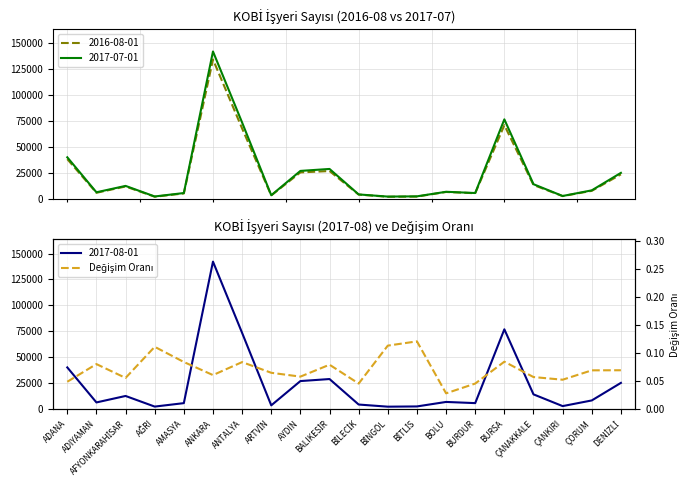

At which category does the data reach its first local peak?

ADIYAMAN